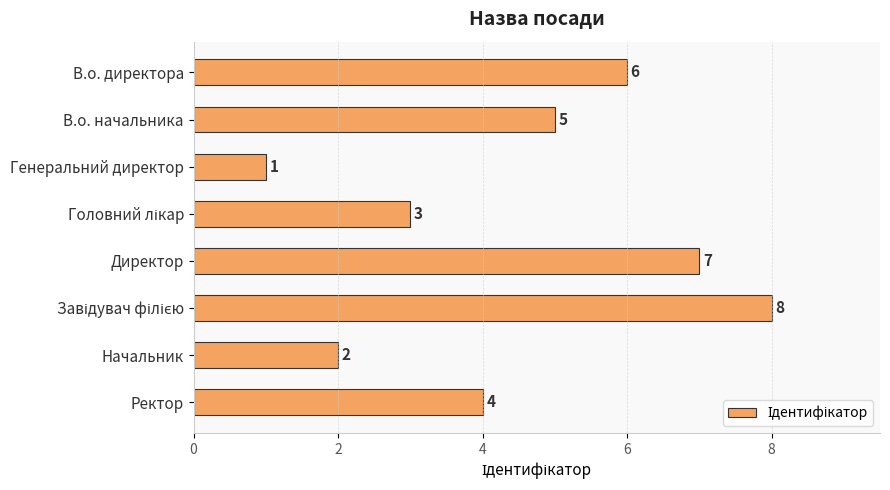

What is the maximum value shown in the chart?

8